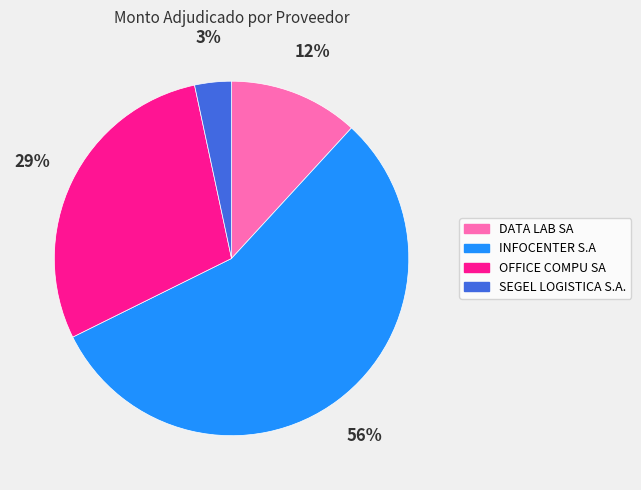

Which has a higher value, DATA LAB SA or OFFICE COMPU SA?

OFFICE COMPU SA